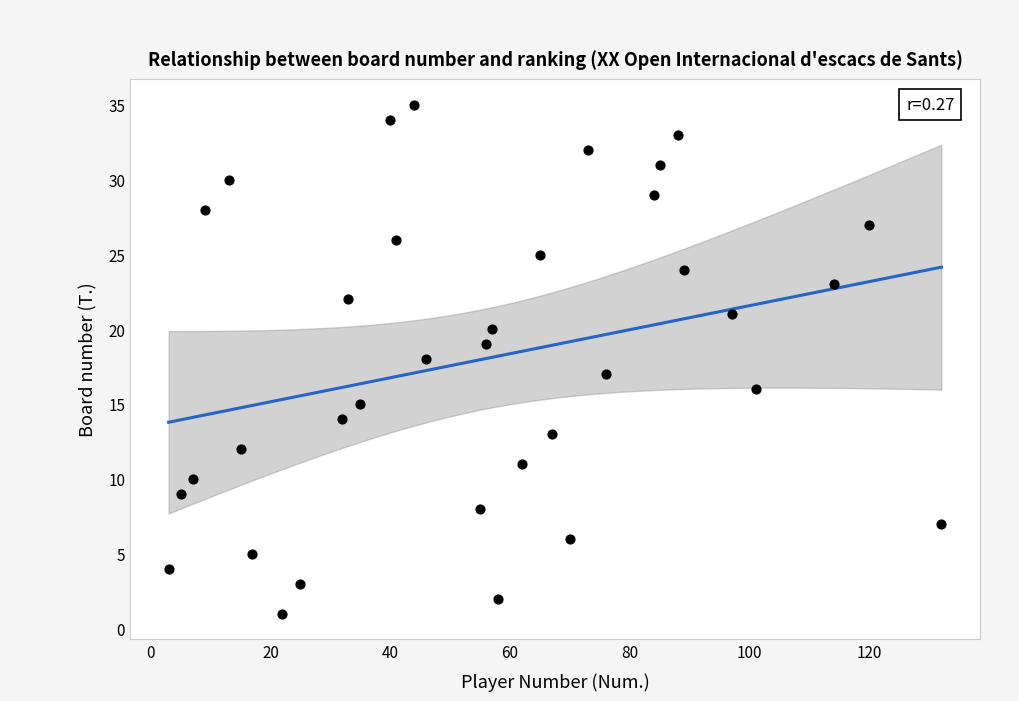

What is the range of Y values (max minus min)?

34